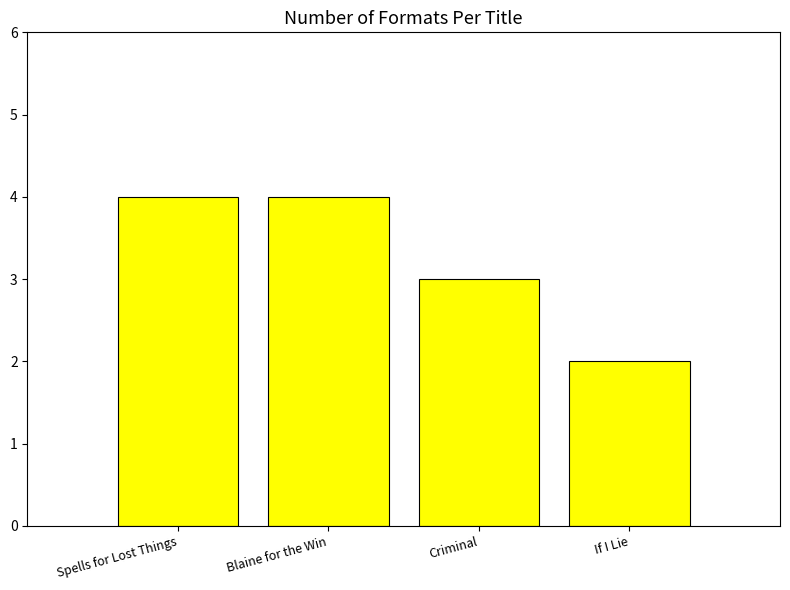

Reading right to left, extract all data points from this chart.

If I Lie=2	Criminal=3	Blaine for the Win=4	Spells for Lost Things=4